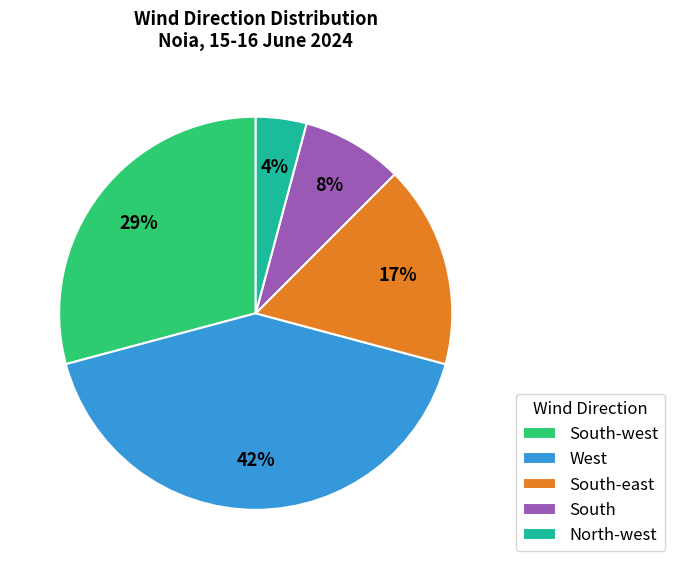

Combined, do South-west and South account for over 50%?

No